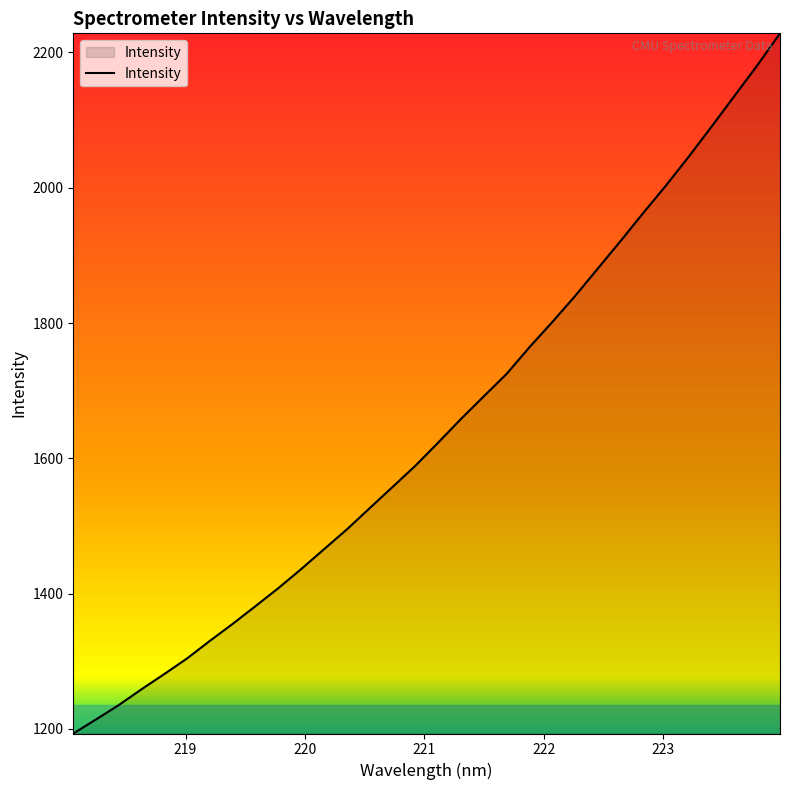

What is the difference between the maximum and minimum values?

1035.0